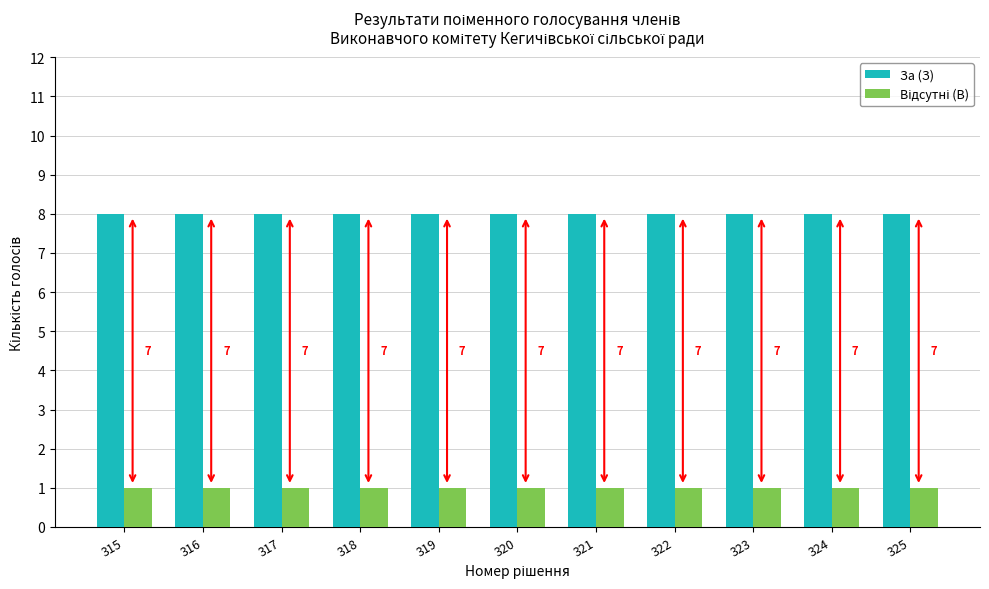

Which series has the widest spread of values?

За (З)